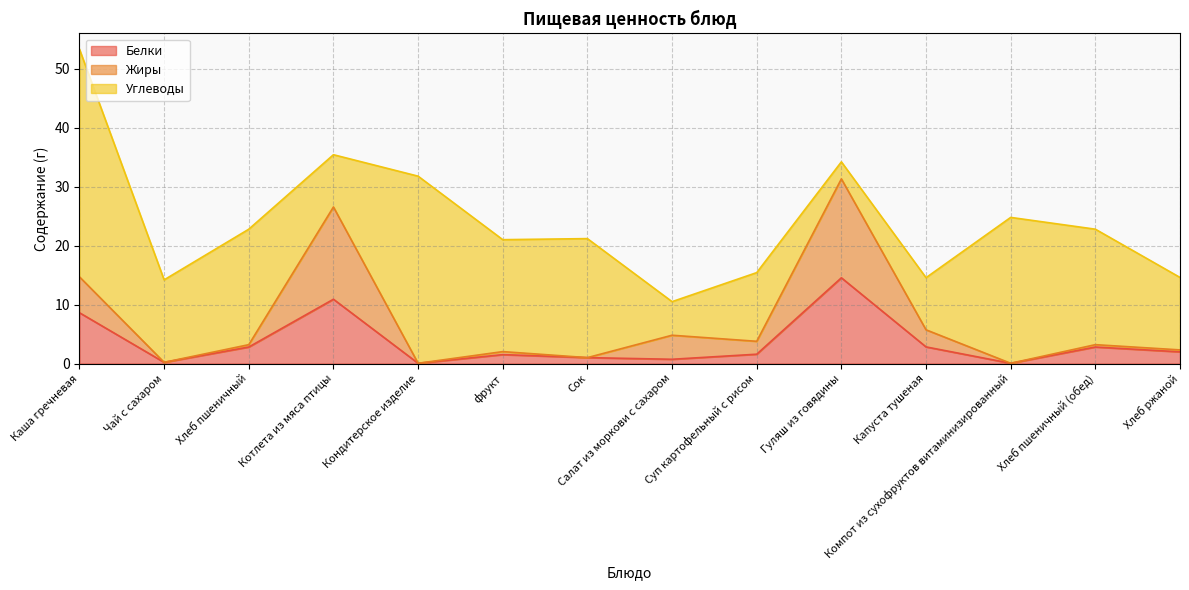

True or false: Белки has a value of 22.0 at Гуляш из говядины.

False